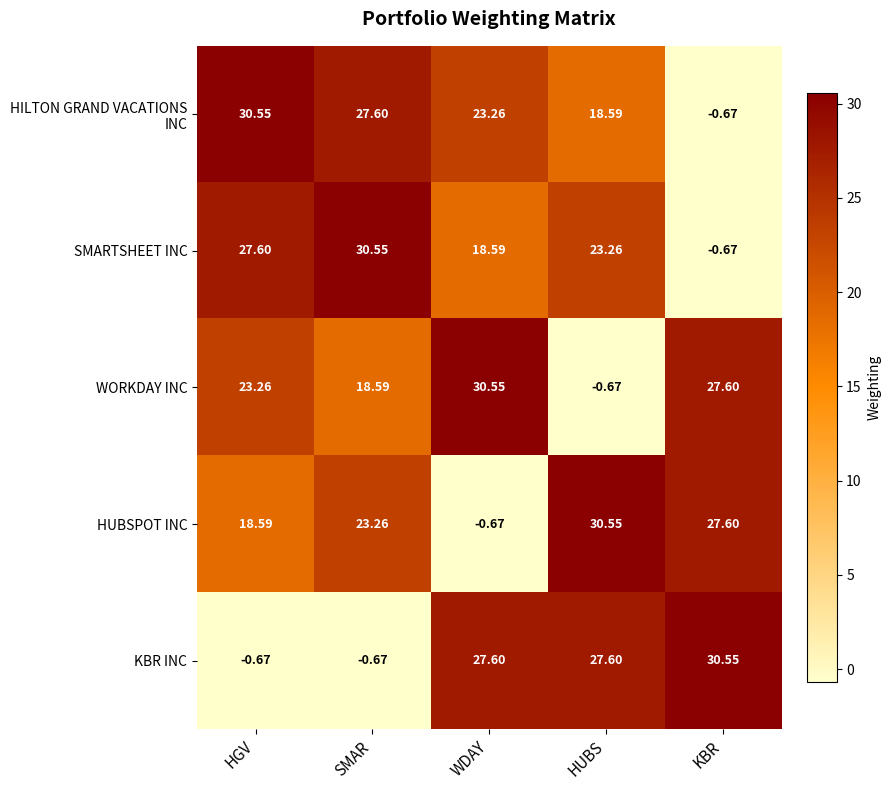

Which category has the lowest value in the WORKDAY INC series?

HUBS